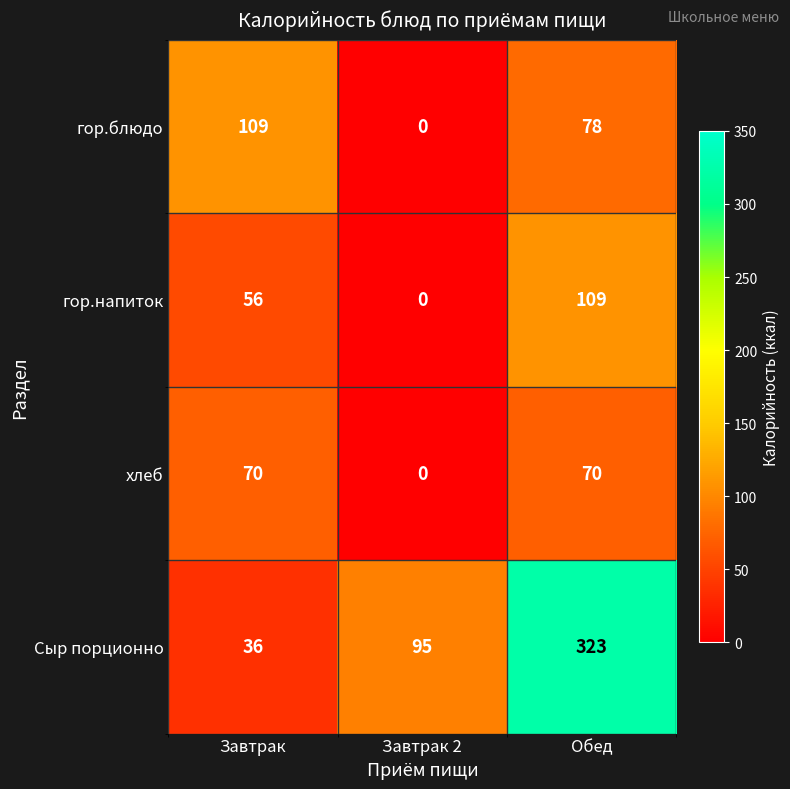

What is the spread (max minus min) of values at Завтрак 2?

95